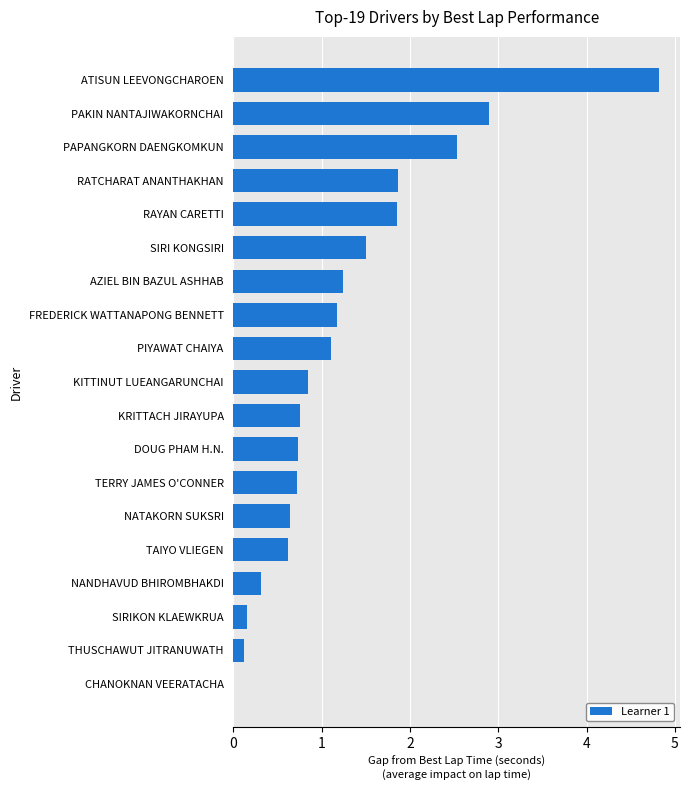

What is the sum of the values at ATISUN LEEVONGCHAROEN and SIRIKON KLAEWKRUA?

5.0